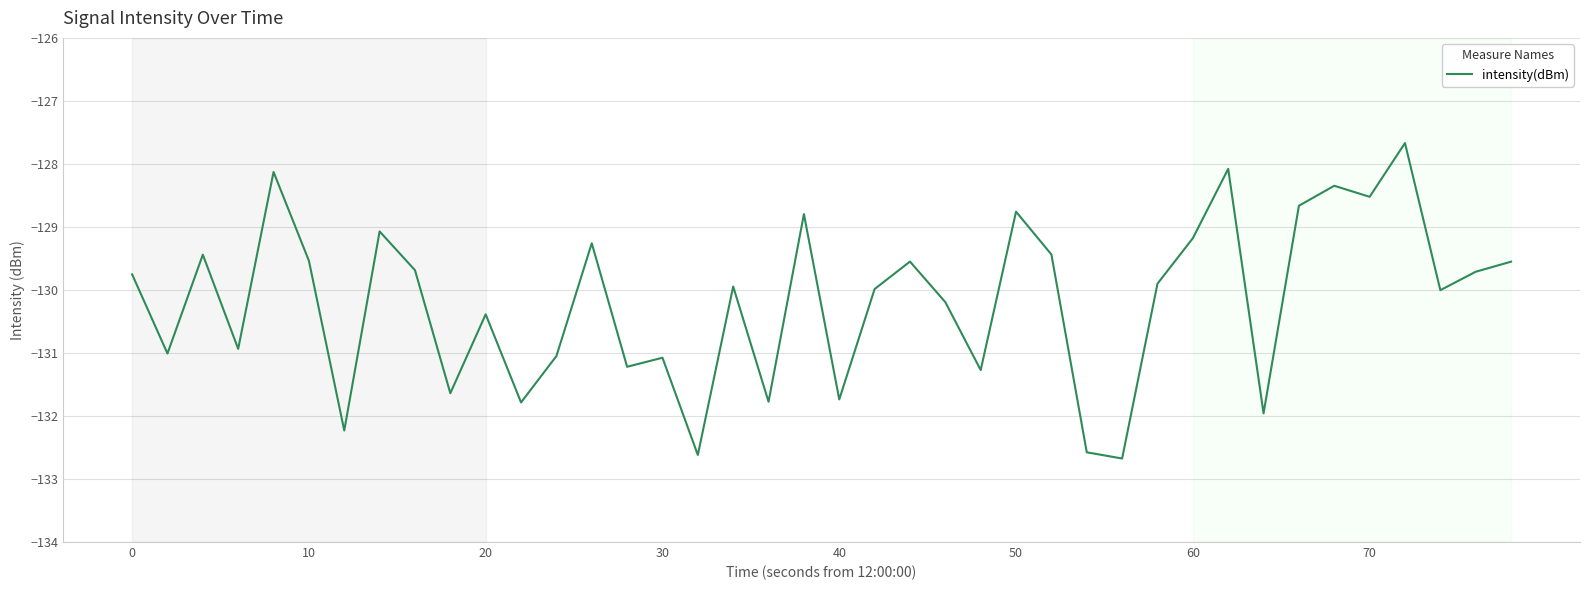

What is the difference between the maximum and minimum values?

5.0